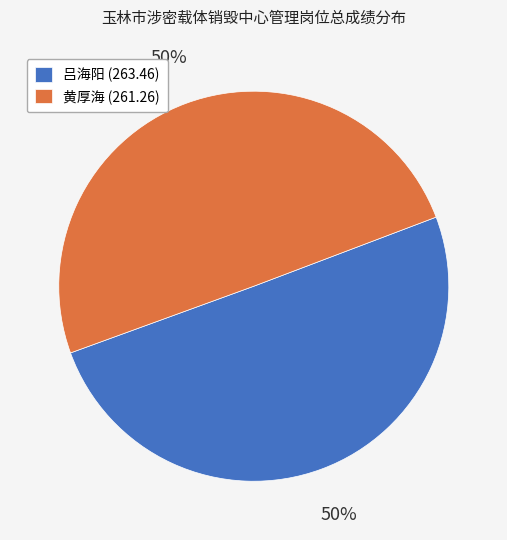

Count the number of slices in the pie.

2